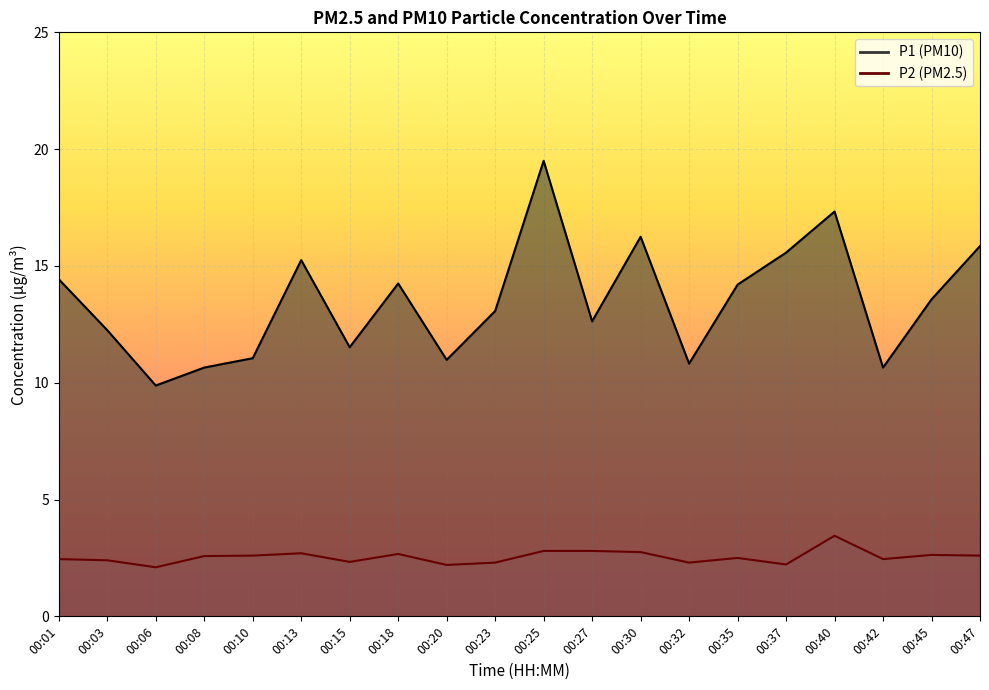

Which series has the largest range (max minus min)?

P1